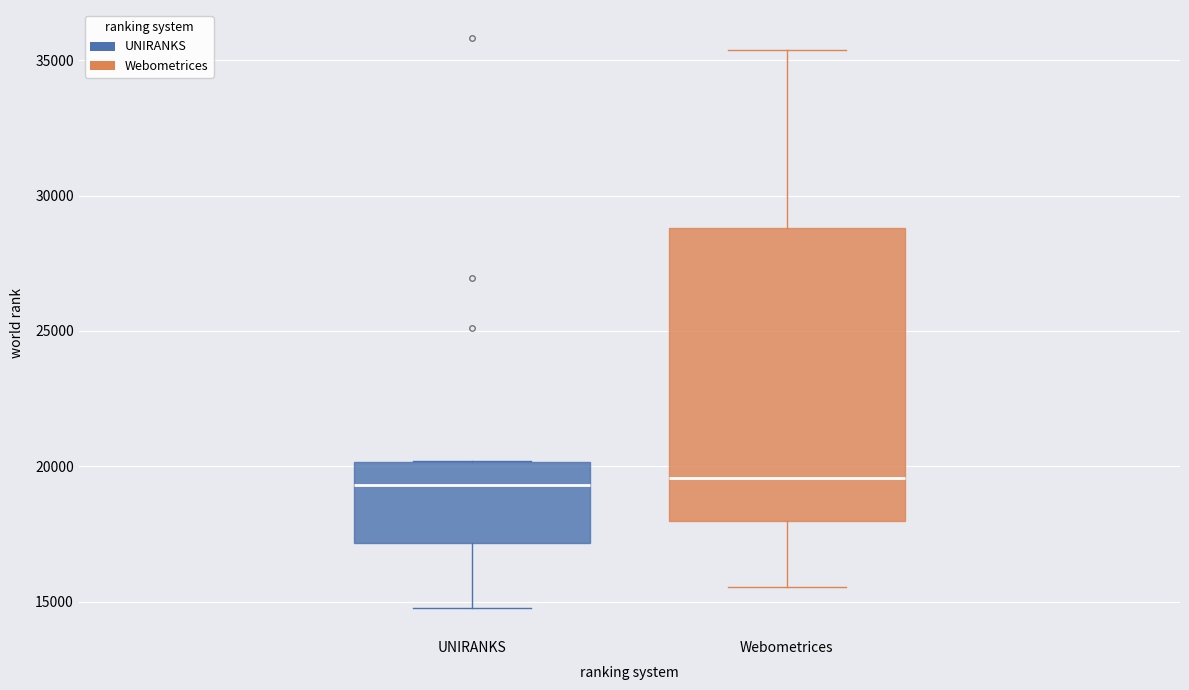

Reading left to right, transcribe this box plot: for each box, give where its median line is, the range the box spans, and where its two whiskers end, as read against the y-axis. The values are not printed on the chart, so give them approximately, as read against the axis.

UNIRANKS: median 19500, box 17000 to 20000, whiskers 15000 to 20000
Webometrices: median 19500, box 18000 to 29000, whiskers 15500 to 35500